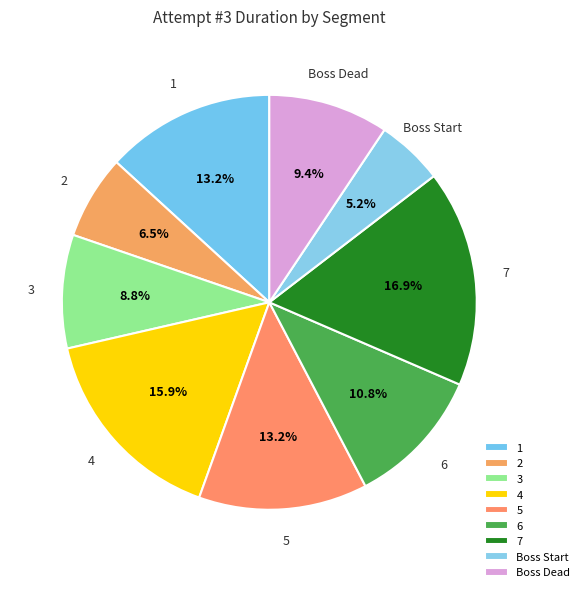

Is 1 the majority of the pie?

No